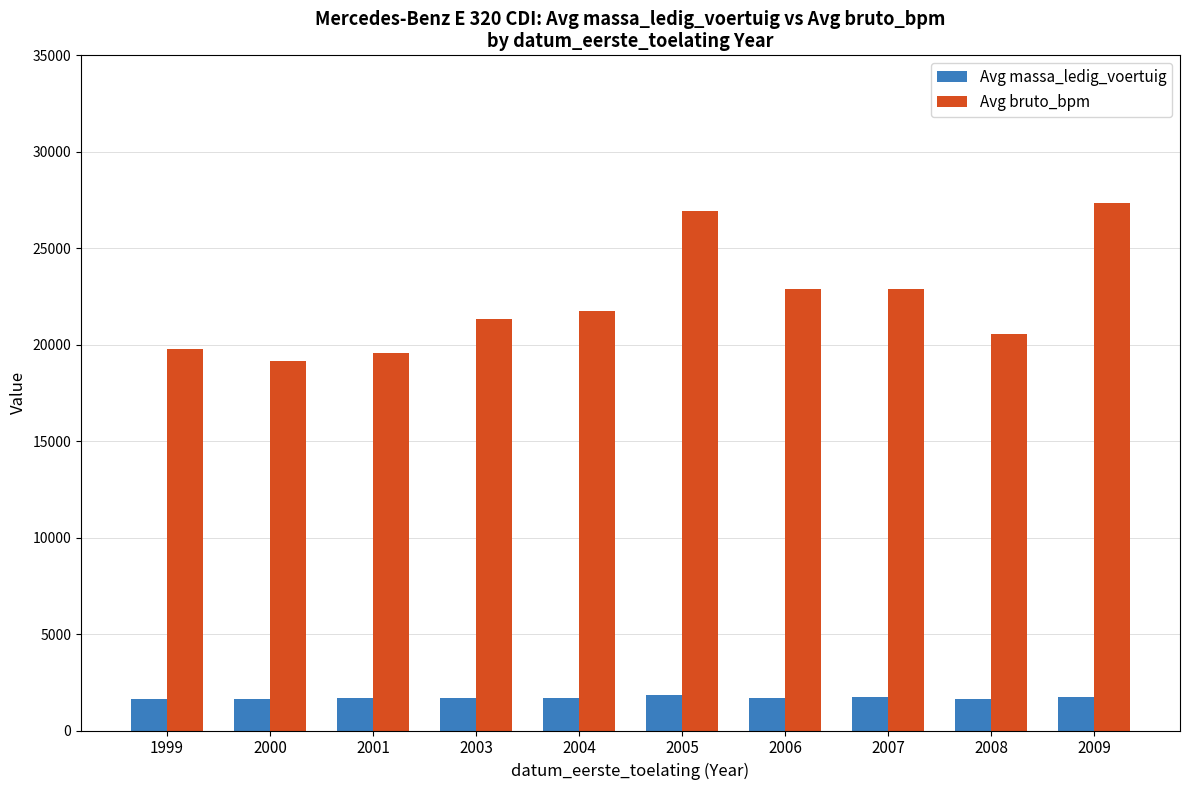

At which label does Avg bruto_bpm reach its minimum?

2000